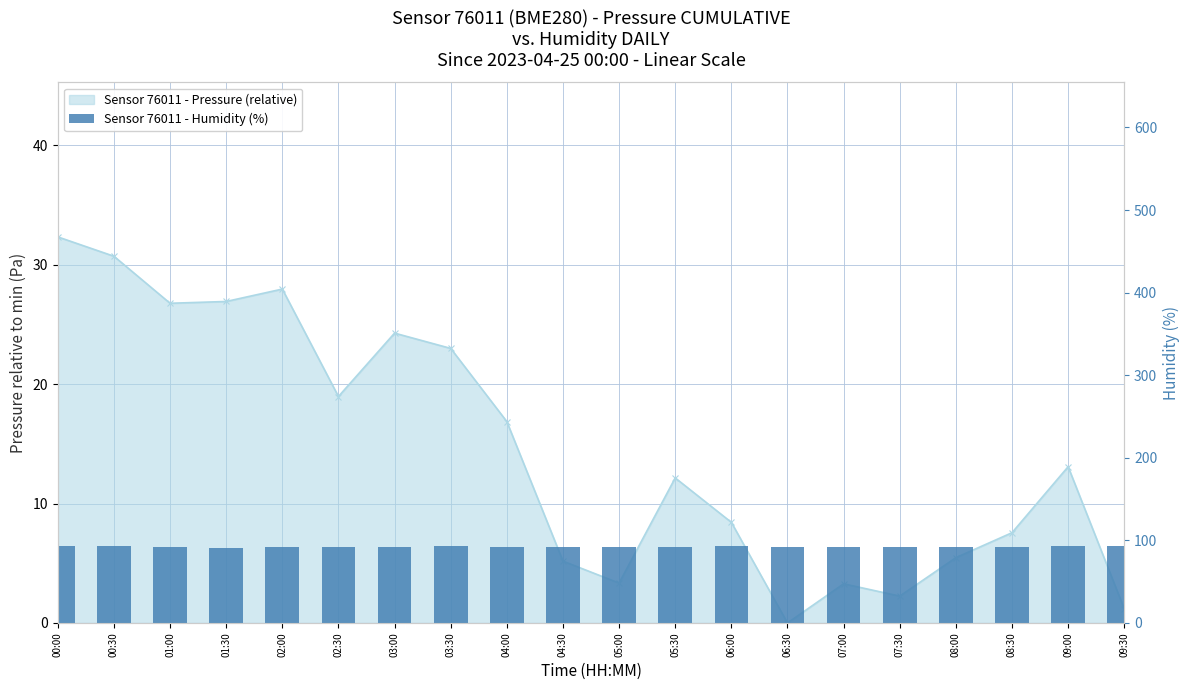

Does the chart contain any negative values?

No